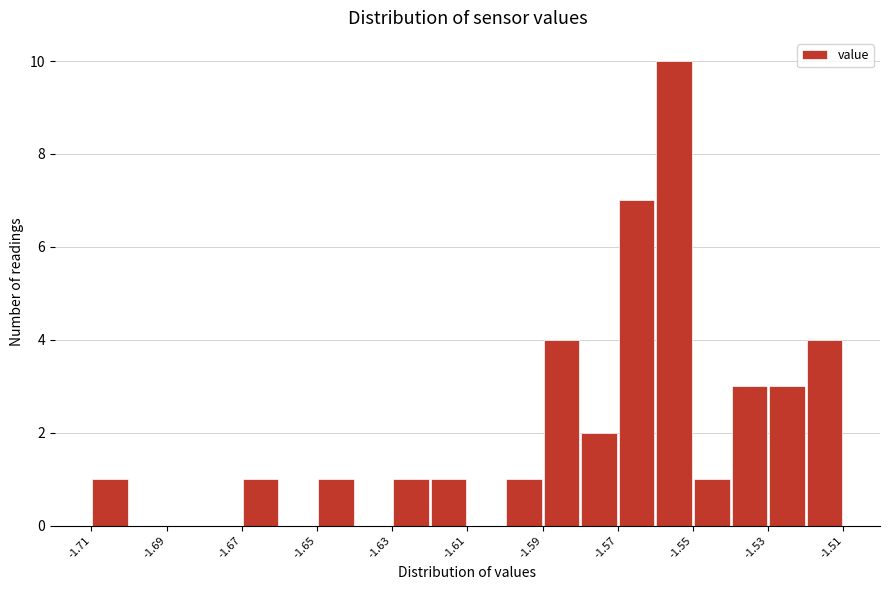

Reading left to right, transcribe this chart: for each bar, give the range it covers on the x-axis and its height. The values are not printed on the chart, so give them approximately, as read against the axis.

-1.71 to -1.70: 1
-1.70 to -1.69: 0
-1.69 to -1.68: 0
-1.68 to -1.67: 0
-1.67 to -1.66: 1
-1.66 to -1.65: 0
-1.65 to -1.64: 1
-1.64 to -1.63: 0
-1.63 to -1.62: 1
-1.62 to -1.61: 1
-1.61 to -1.60: 0
-1.60 to -1.59: 1
-1.59 to -1.58: 4
-1.58 to -1.57: 2
-1.57 to -1.56: 7
-1.56 to -1.55: 10
-1.55 to -1.54: 1
-1.54 to -1.53: 3
-1.53 to -1.52: 3
-1.52 to -1.51: 4